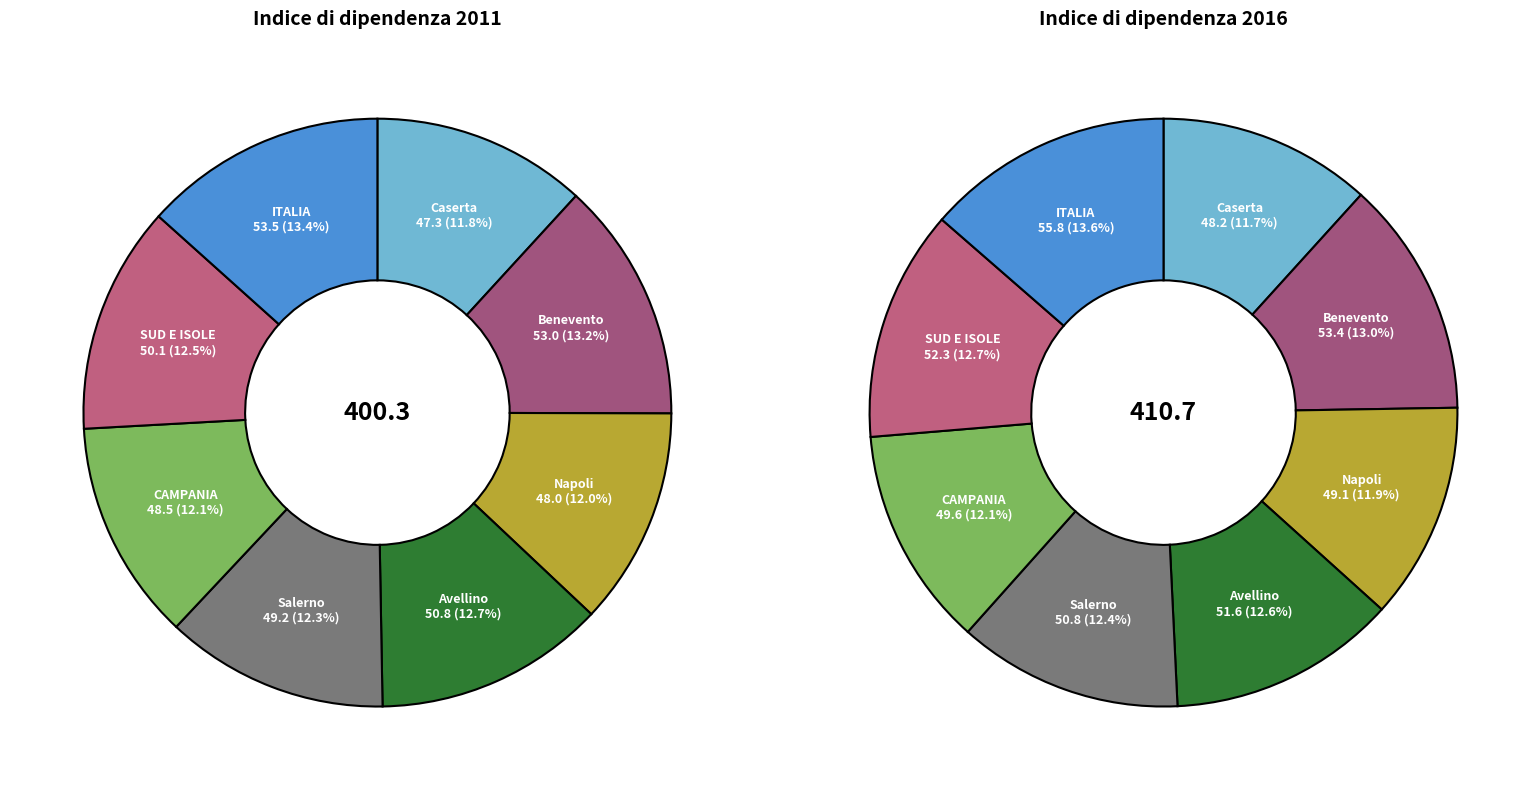

Is there any slice that represents more than half of the pie?

No